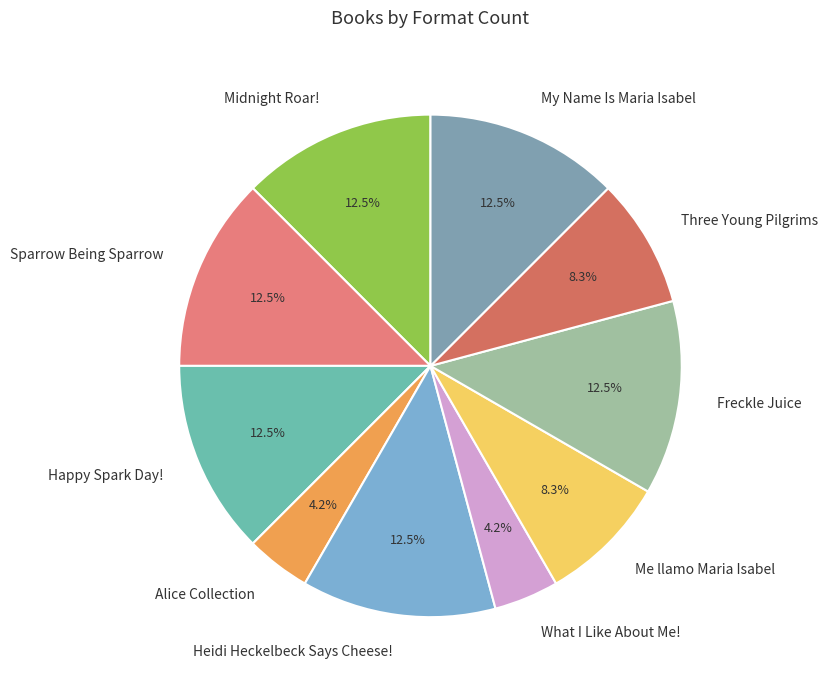

How many slices are in this pie chart?

10